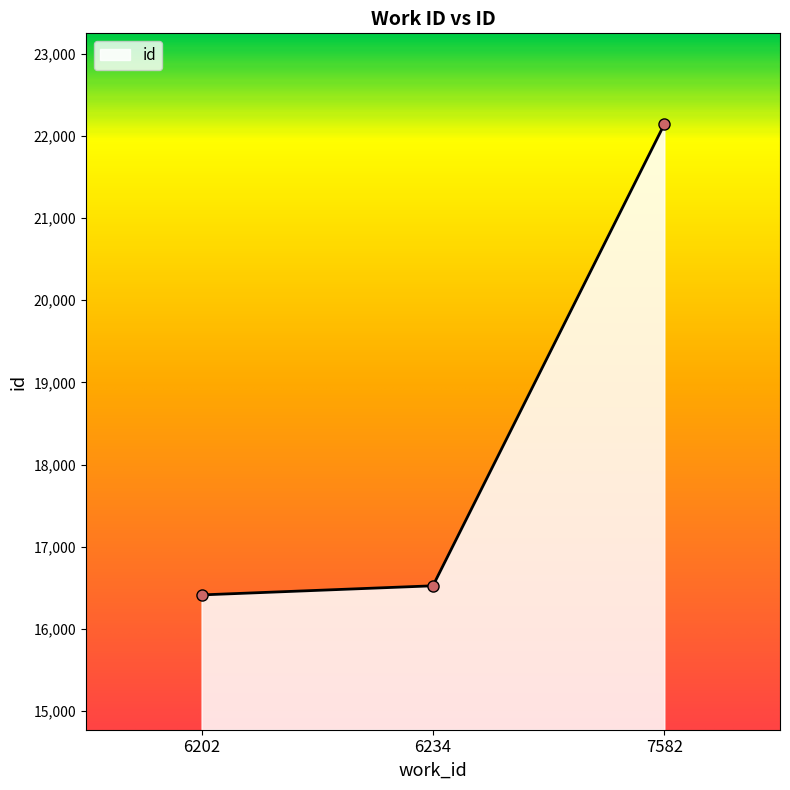

How many data points are less than 16524?

1